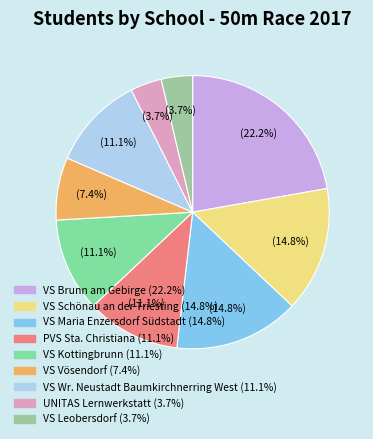

Is there a majority slice in this chart?

No